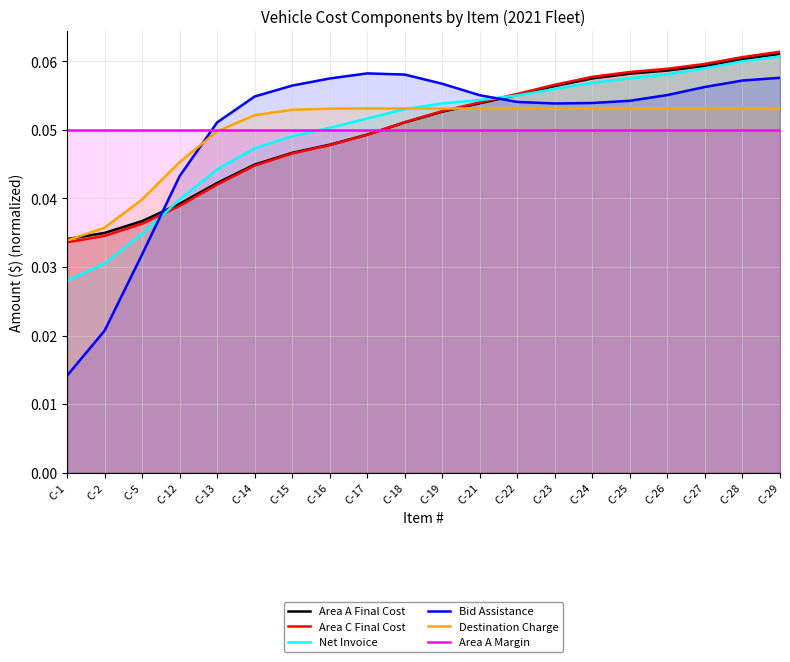

Between C-23 and C-22, which is larger?

C-23